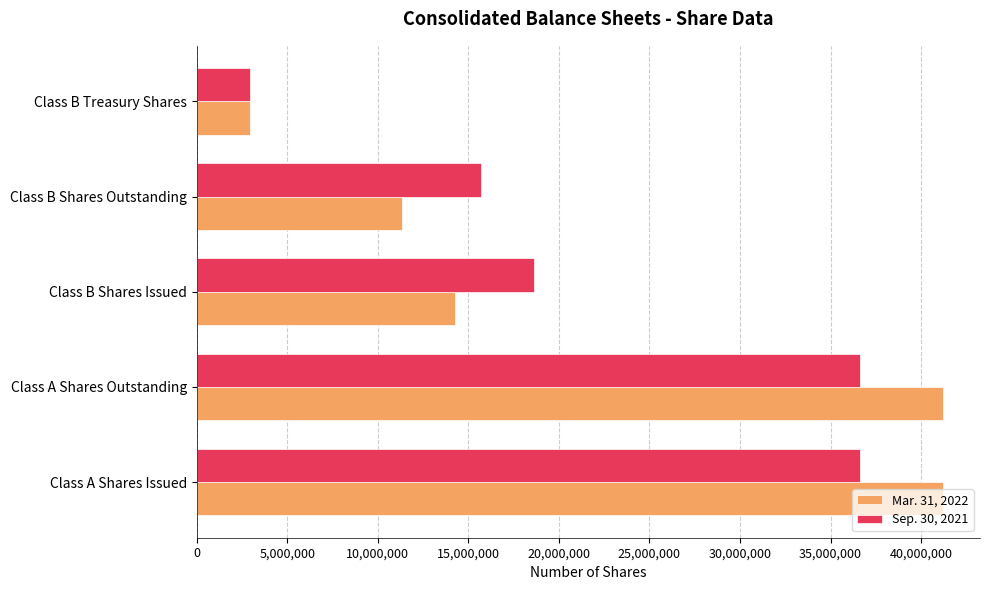

At which label is Sep. 30, 2021 closest to 19761795?

Class B Shares Issued